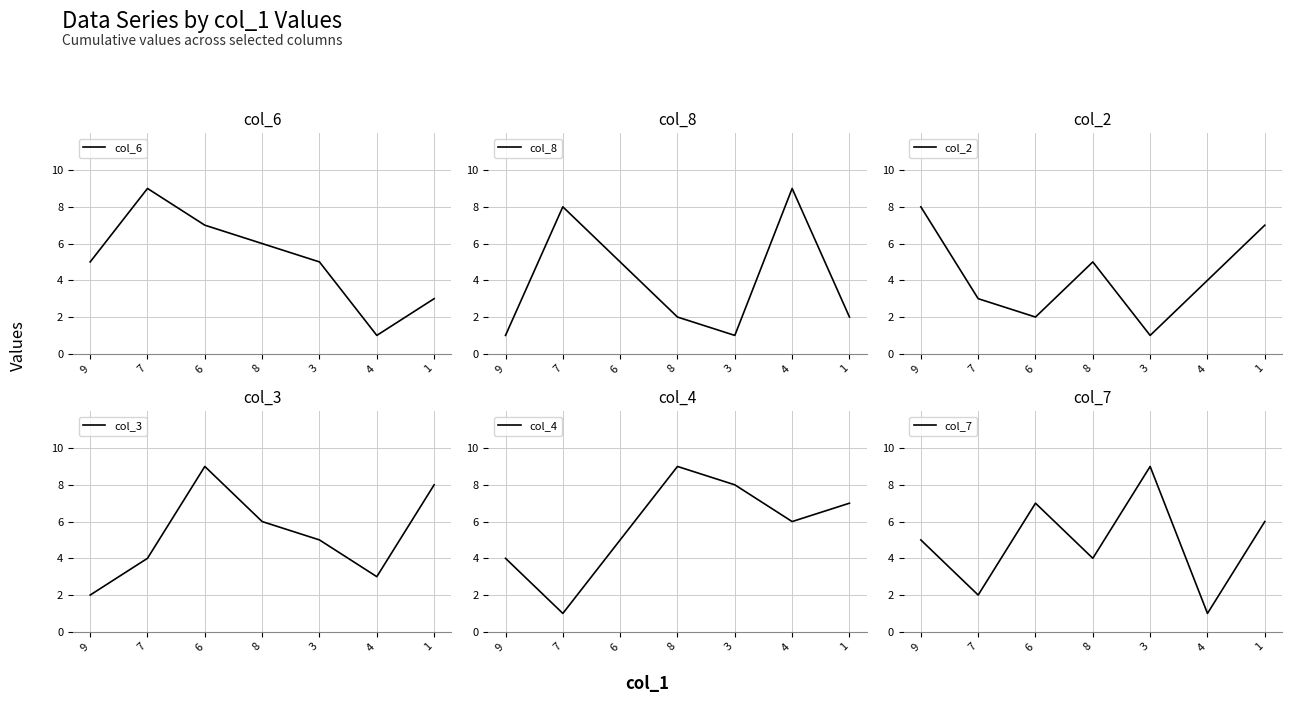

In col_4, how many points are lower than both neighbors (excluding endpoints)?

2